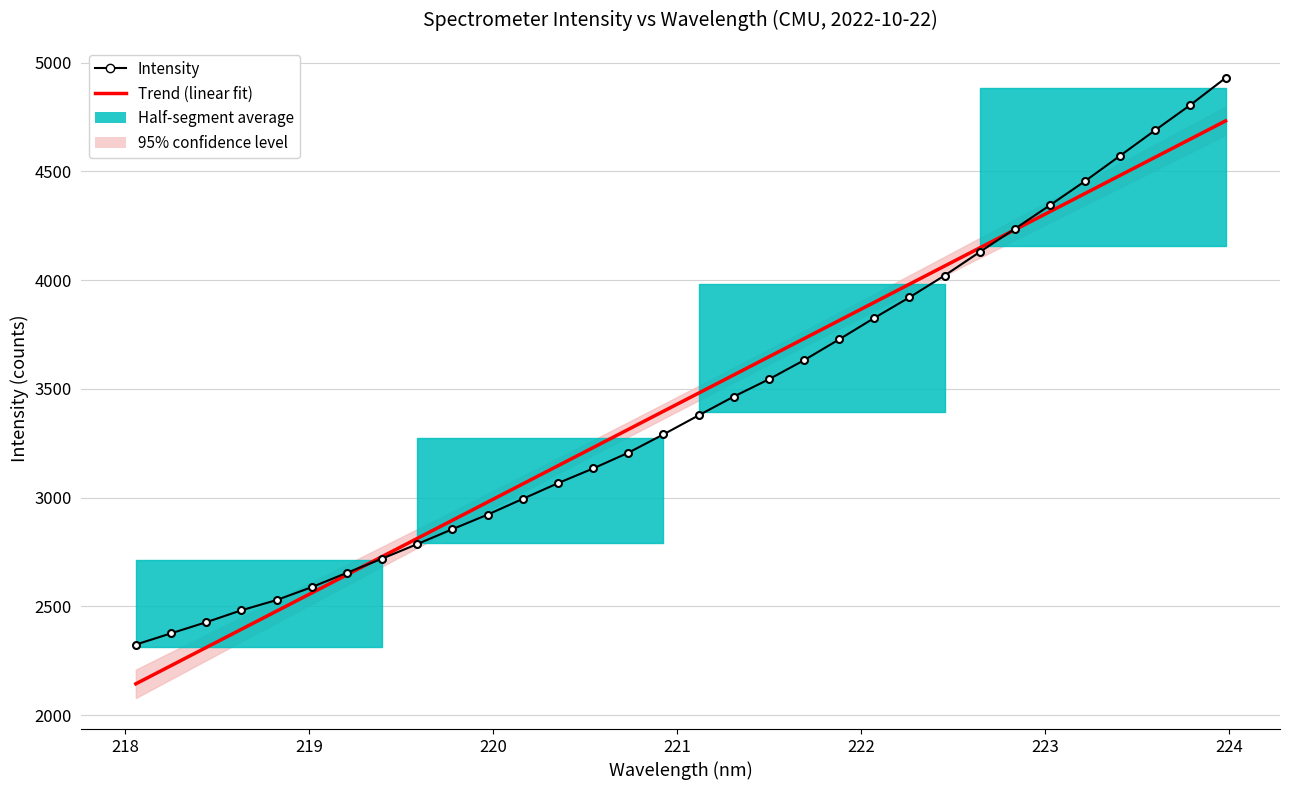

How many data points in Trend (linear fit) are above 3480?

16